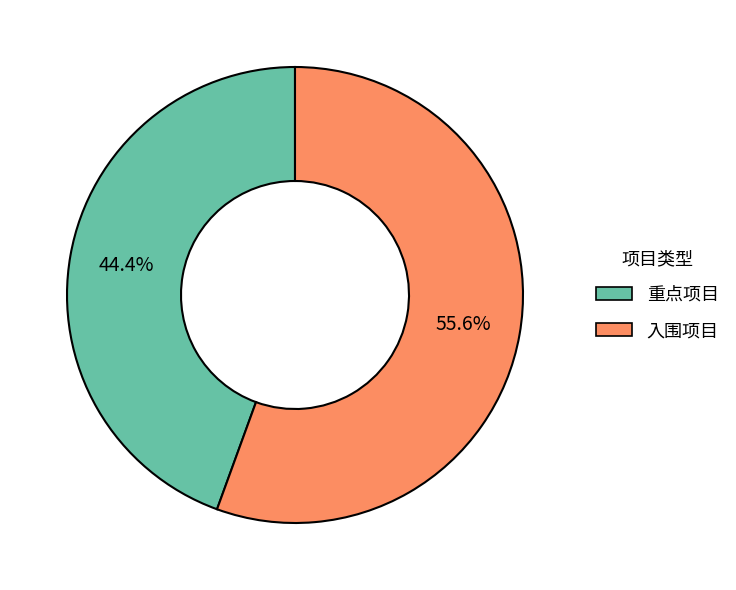

Which category has the smallest portion of the pie?

重点项目